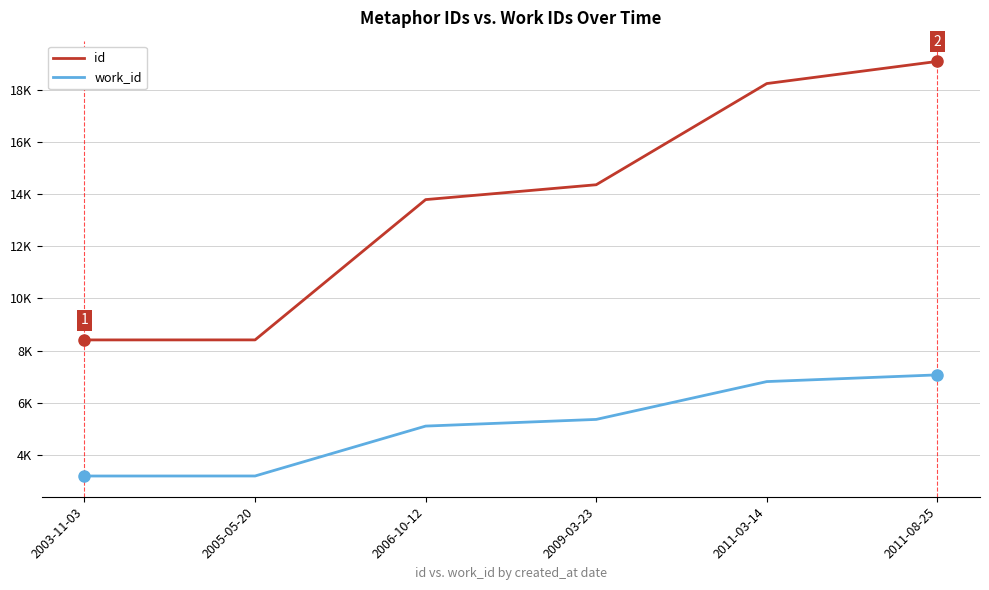

At which label is work_id closest to 5129?

2006-10-12